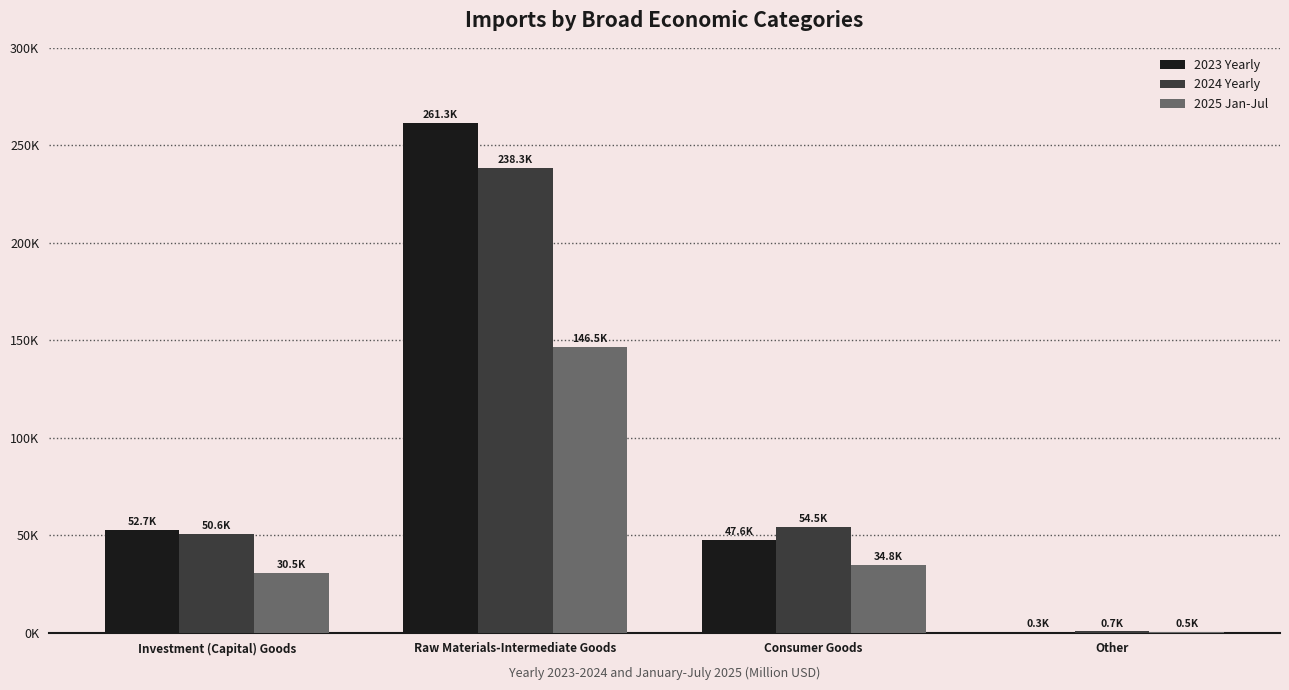

Which series has the largest total across all categories?

2023 Yearly